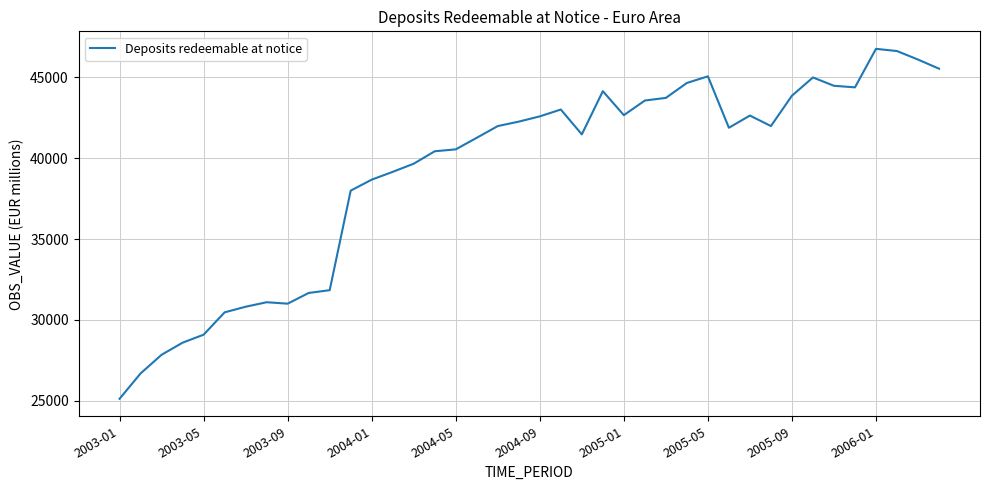

What is the minimum value shown in the chart?

25107